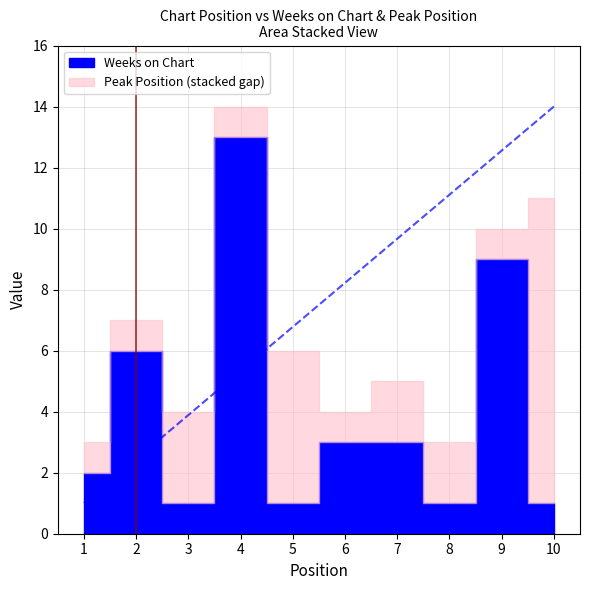

True or false: Peak Position has more than 0 points higher than both neighbors.

True